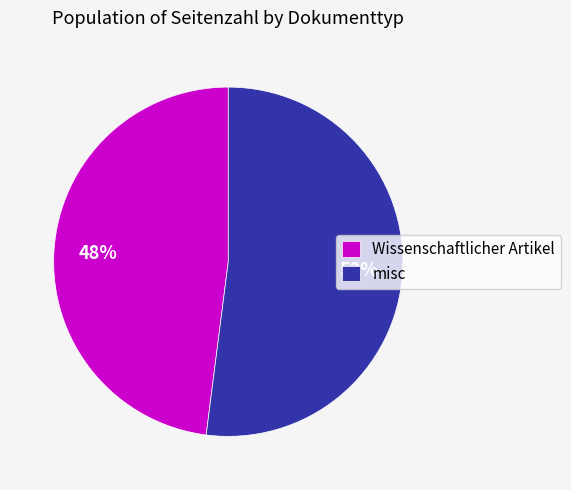

Which has a higher value, misc or Wissenschaftlicher Artikel?

misc